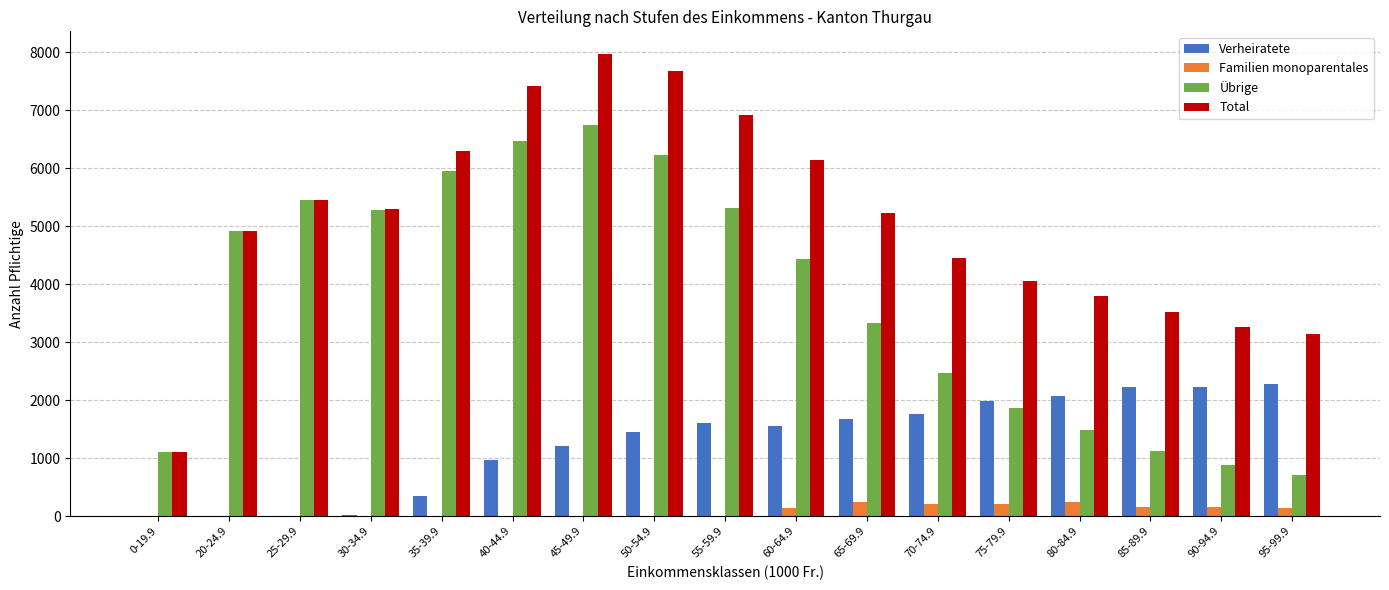

How many categories are shown in the chart?

17